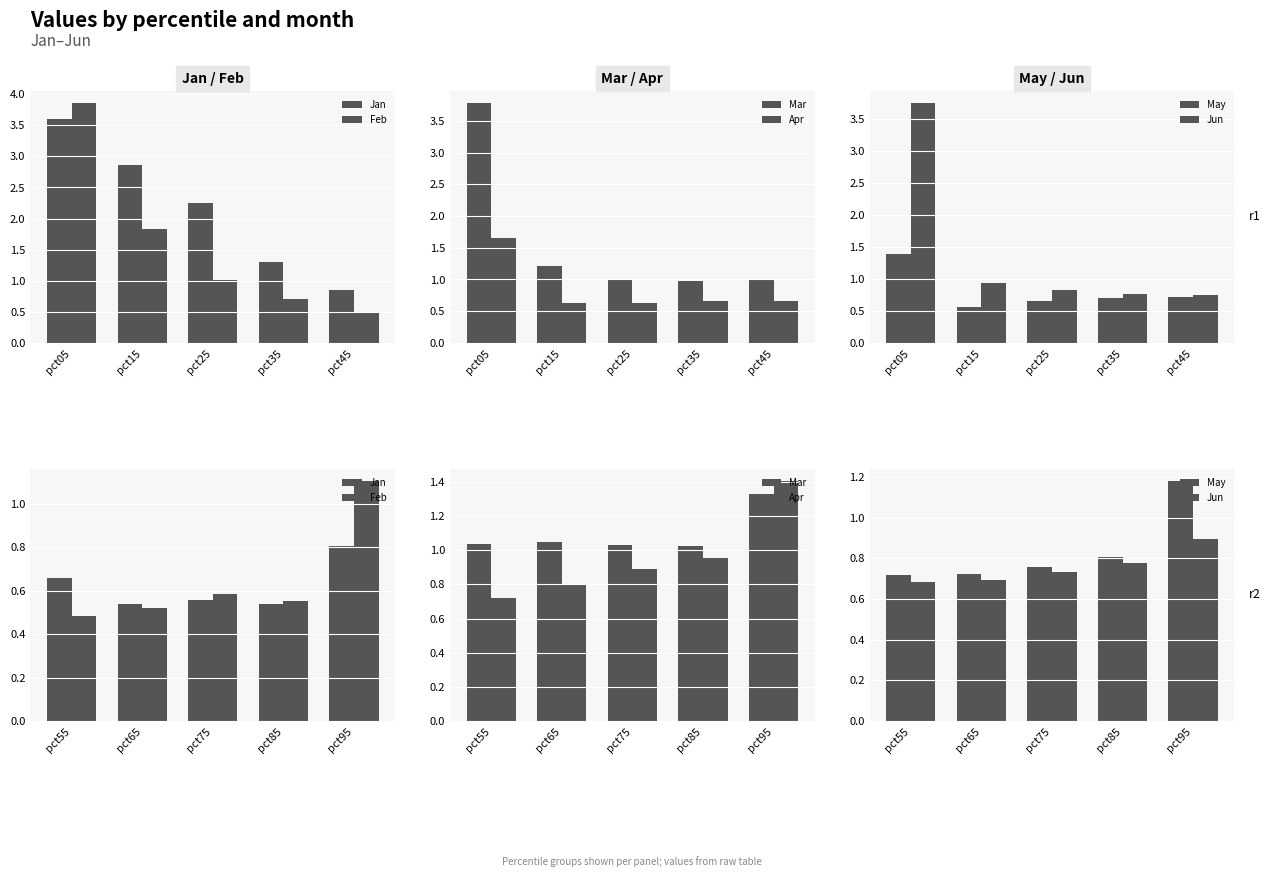

The Jun series shows 1.0 at pct85. True or false?

False